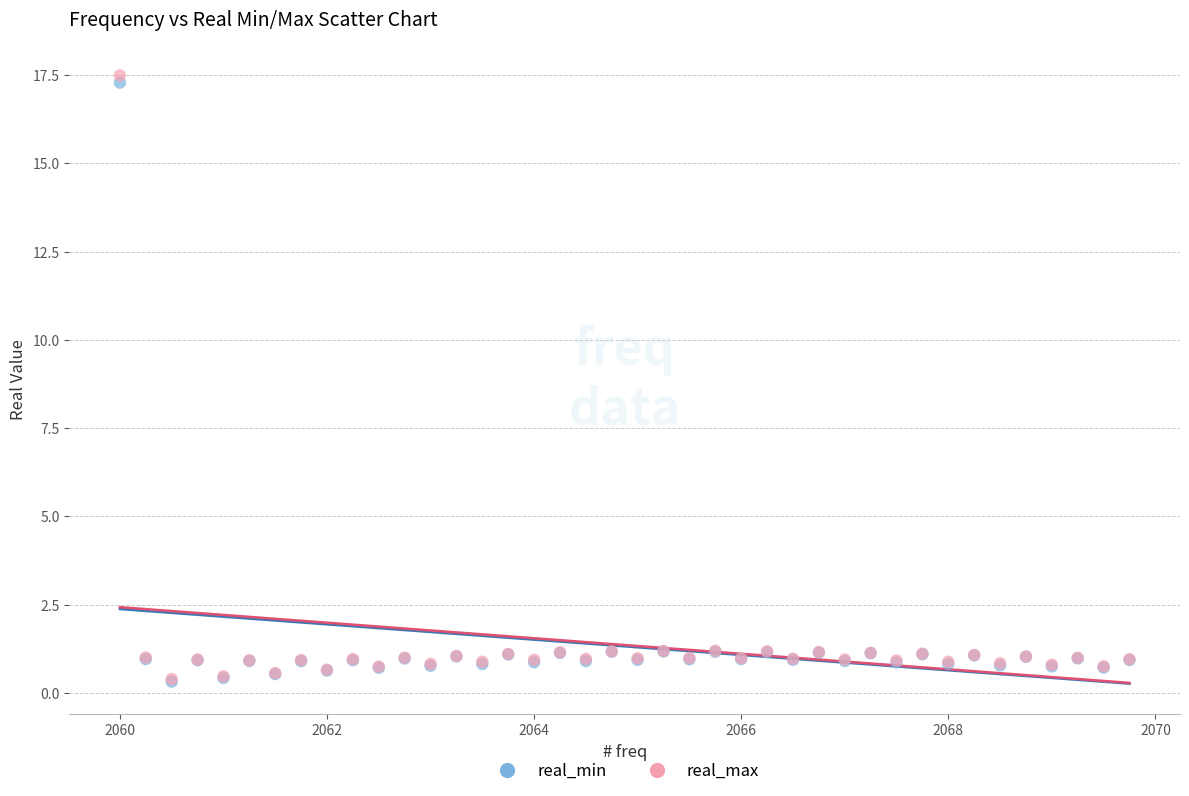

What are all the series names shown in the legend?

real_min, real_max